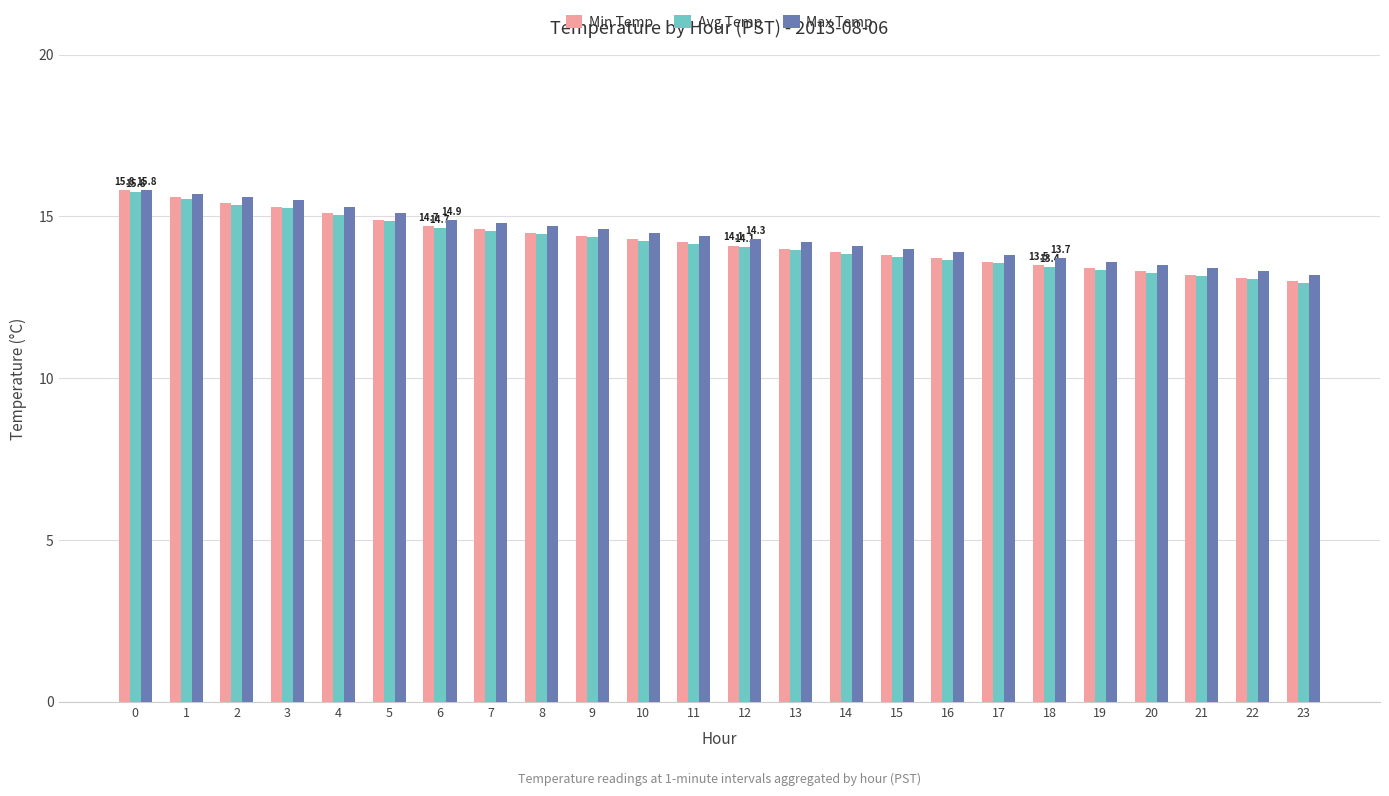

Count the number of data series in this chart.

3